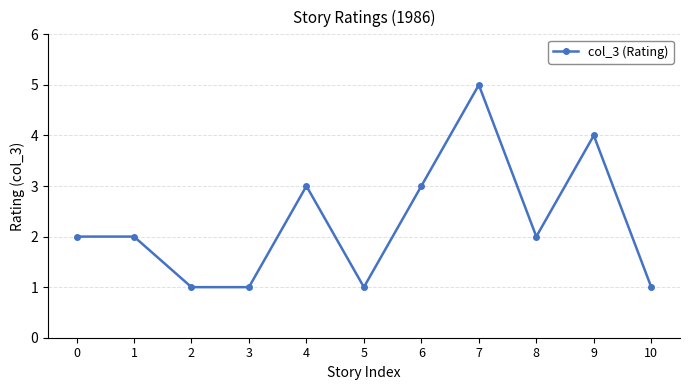

The value at 5 is 1. True or false?

True